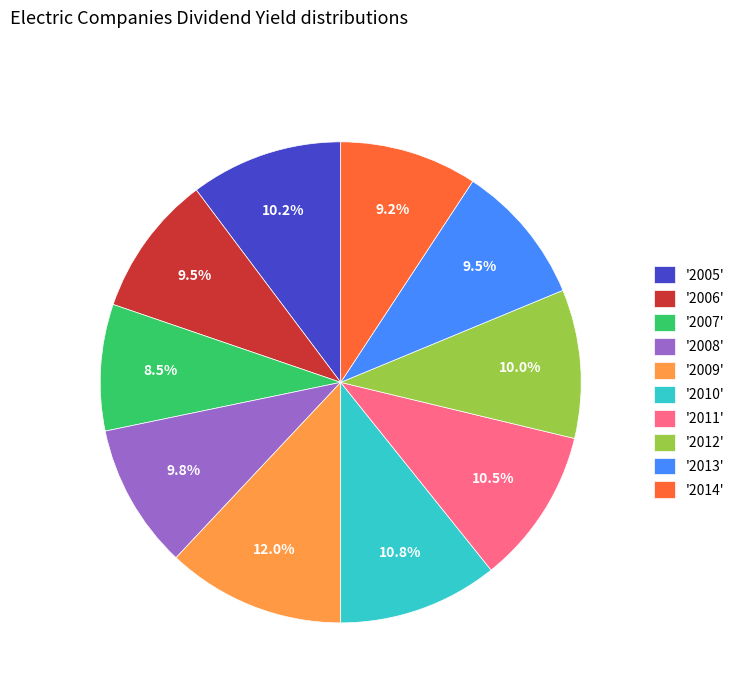

How much of the chart is everything except '2013'?

90.5%